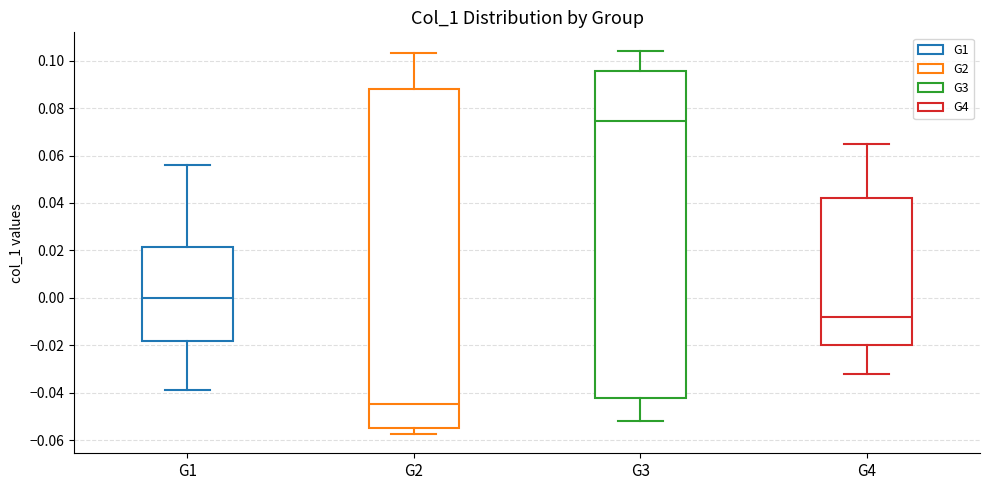

Reading left to right, transcribe this box plot: for each box, give where its median line is, the range the box spans, and where its two whiskers end, as read against the y-axis. The values are not printed on the chart, so give them approximately, as read against the axis.

G1: median 0.000, box -0.018 to 0.022, whiskers -0.038 to 0.056
G2: median -0.044, box -0.054 to 0.088, whiskers -0.058 to 0.104
G3: median 0.074, box -0.042 to 0.096, whiskers -0.052 to 0.104
G4: median -0.008, box -0.020 to 0.042, whiskers -0.032 to 0.066